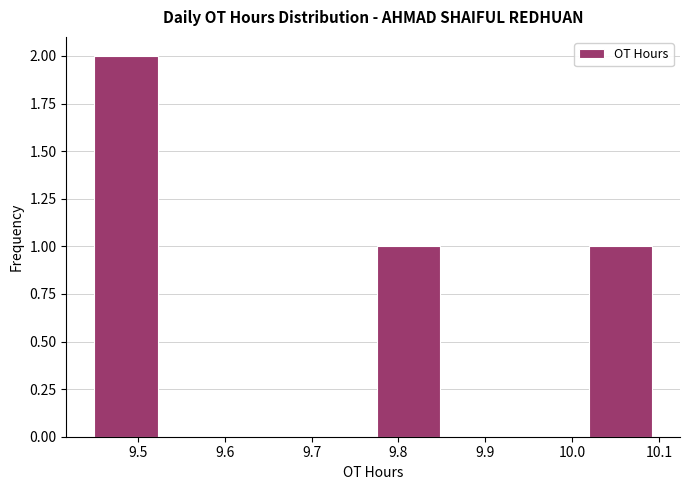

Reading left to right, transcribe this chart: for each bar, give the range it covers on the x-axis and its height. Neither the bar edges nor the heights are printed on the chart, so give them approximately, as read against the axes.

9.45 to 9.53: 2
9.53 to 9.61: 0
9.61 to 9.69: 0
9.69 to 9.78: 0
9.78 to 9.86: 1
9.86 to 9.94: 0
9.94 to 10.02: 0
10.02 to 10.10: 1